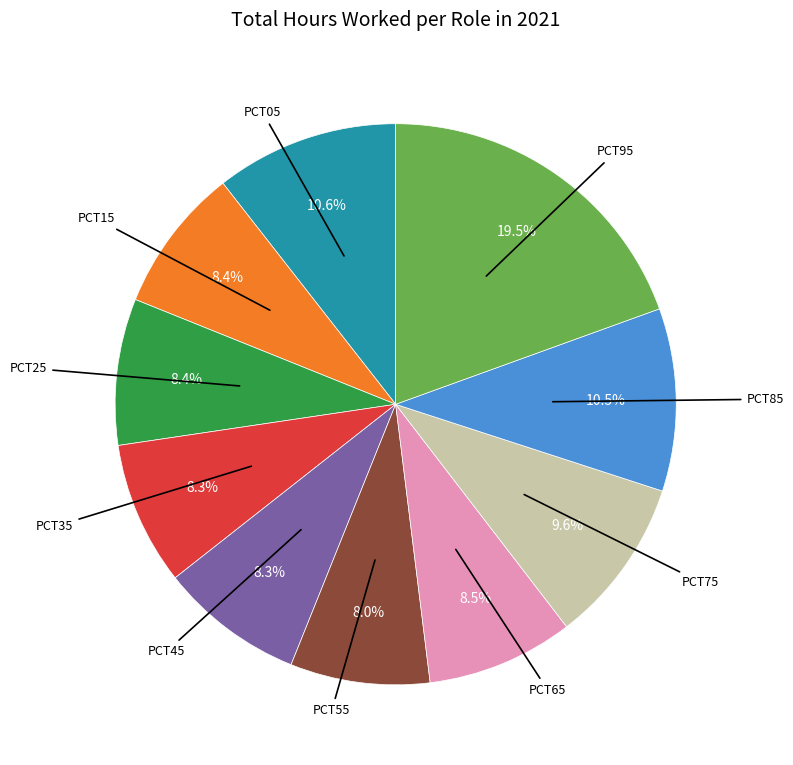

Is there a majority slice in this chart?

No